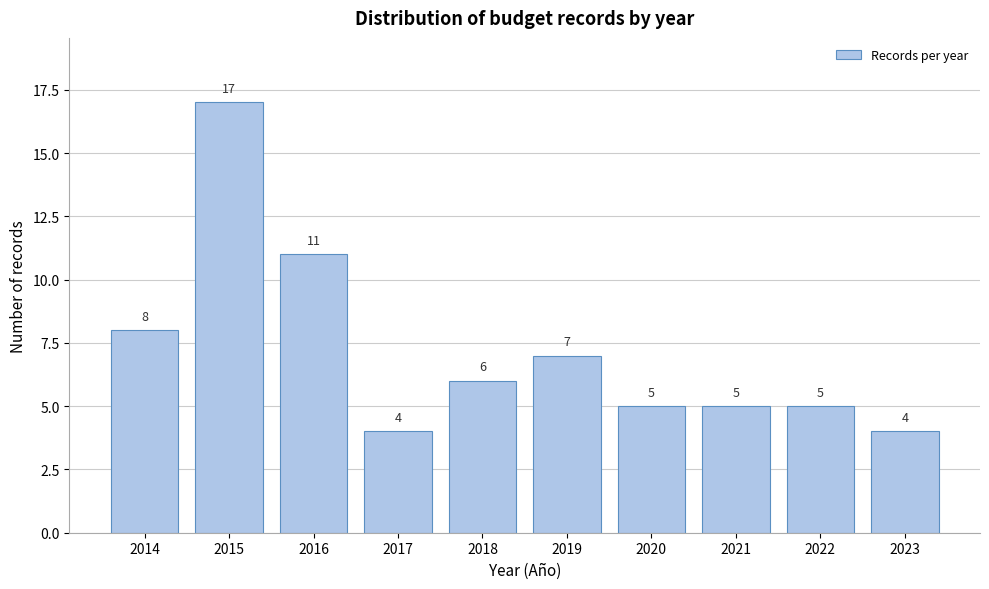

Reading left to right, list all the values displayed in this chart.

2014=8	2015=17	2016=11	2017=4	2018=6	2019=7	2020=5	2021=5	2022=5	2023=4